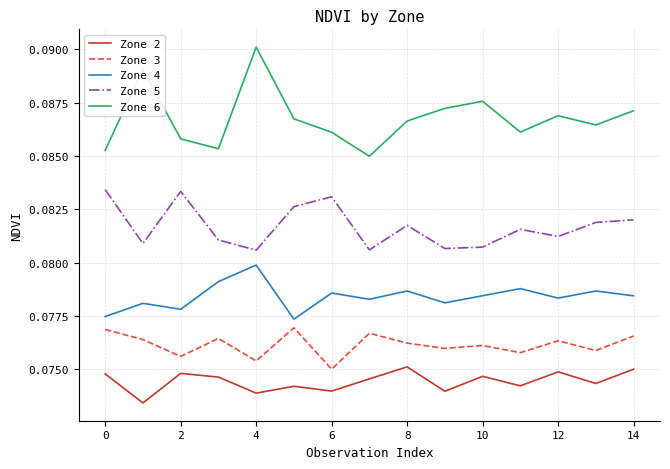

Which series has the largest total across all categories?

Zone 6